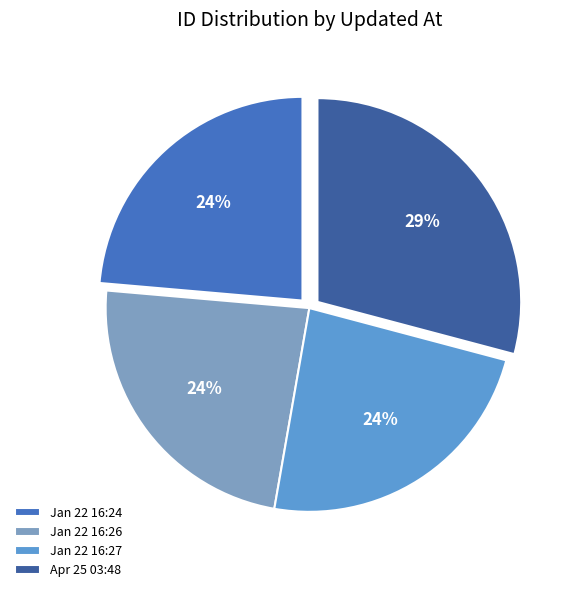

Which has a higher value, Apr 25 03:48 or Jan 22 16:26?

Apr 25 03:48